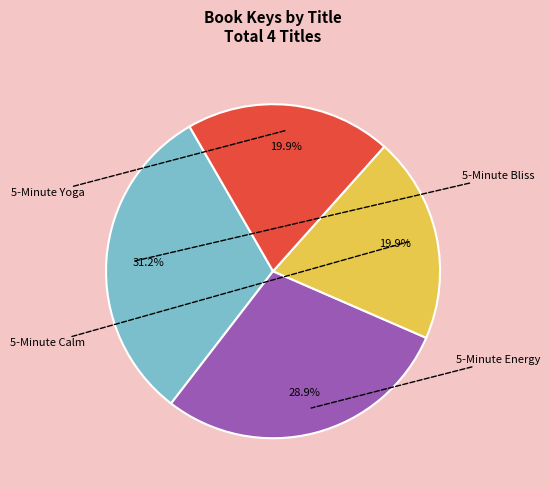

Does any single category account for the majority?

No